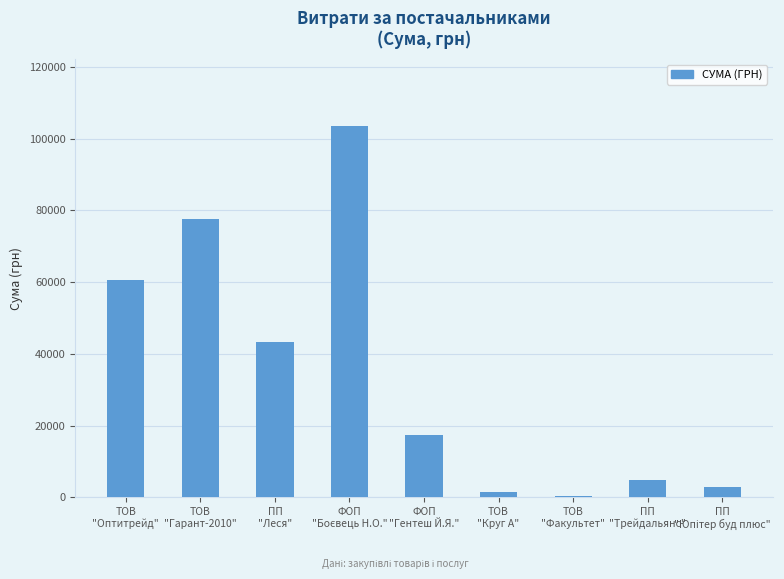

At which label does the data first exceed 17357?

ТОВ
"Оптитрейд"